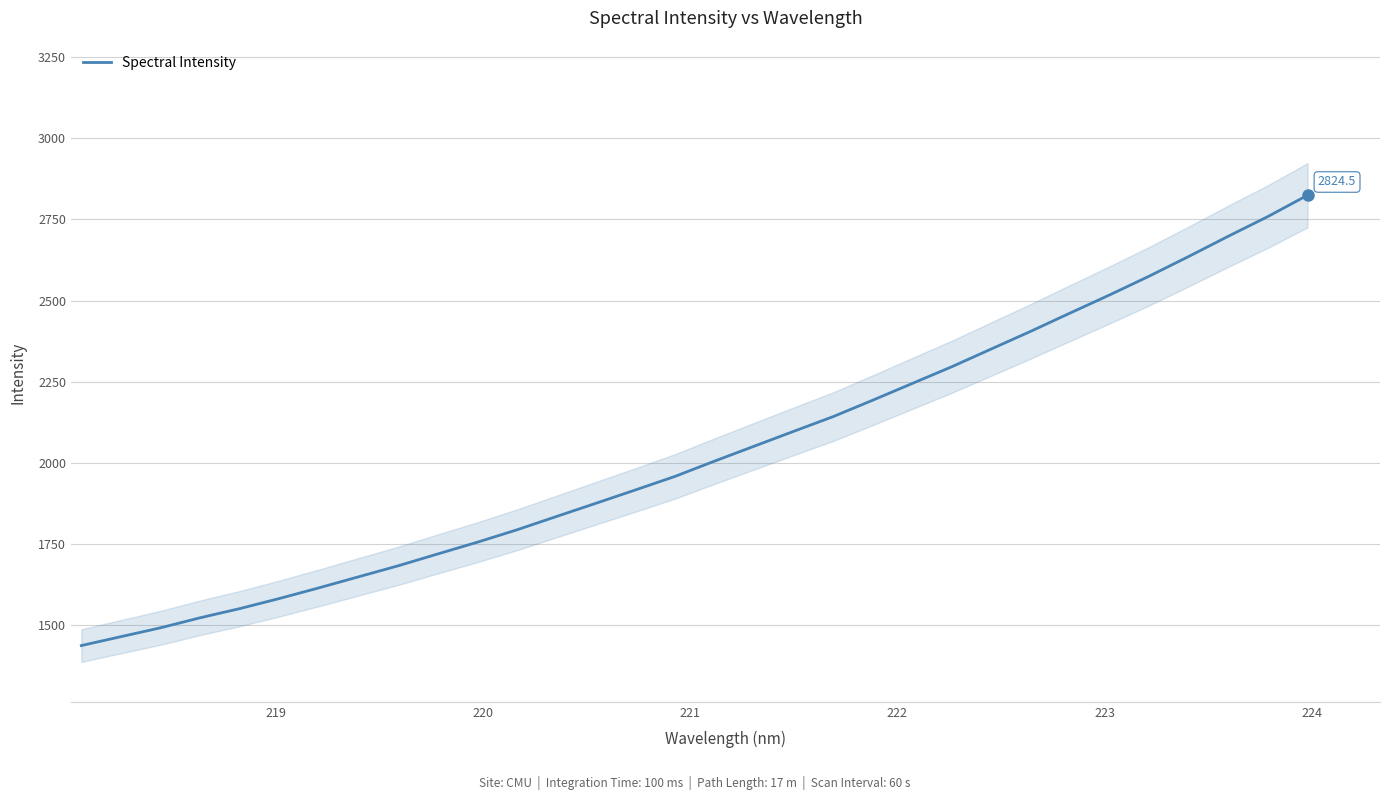

What is the minimum value for Spectral Intensity?

1437.2